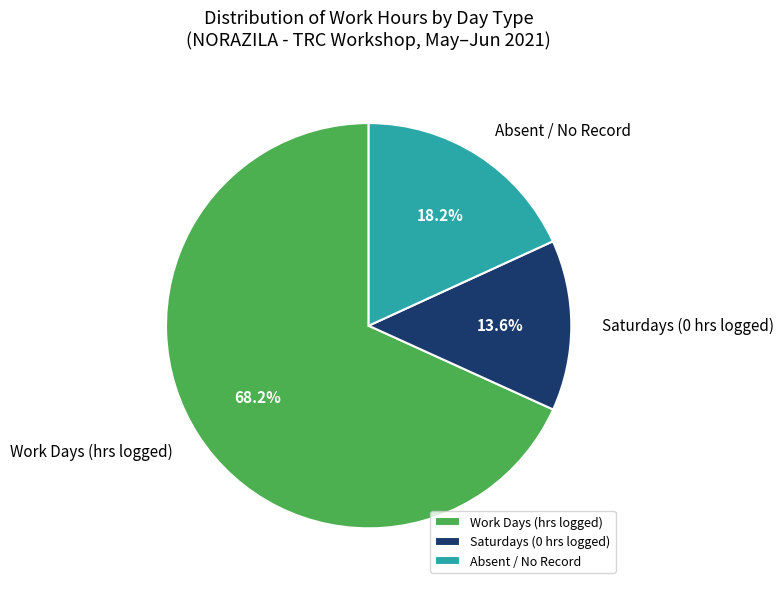

How many slices are in this pie chart?

3